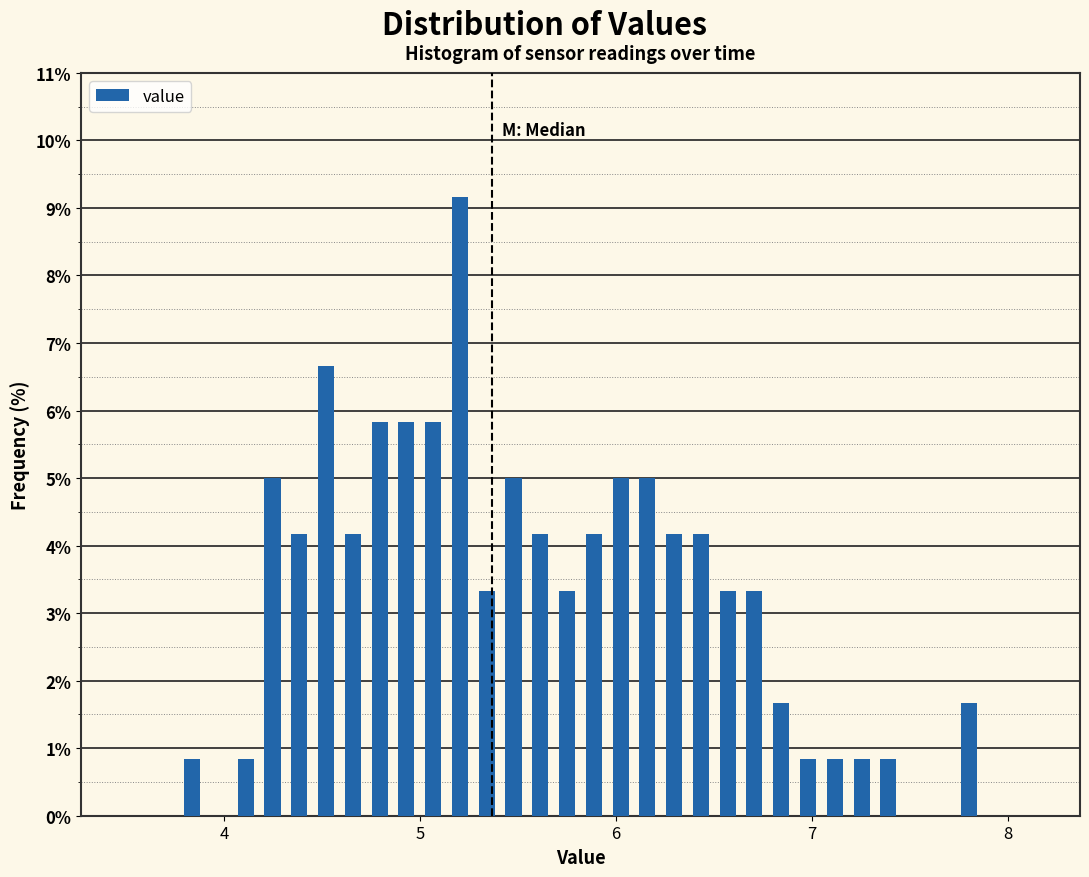

Read against the x-axis, roughly where is the centre of the tallest bar?

5.2